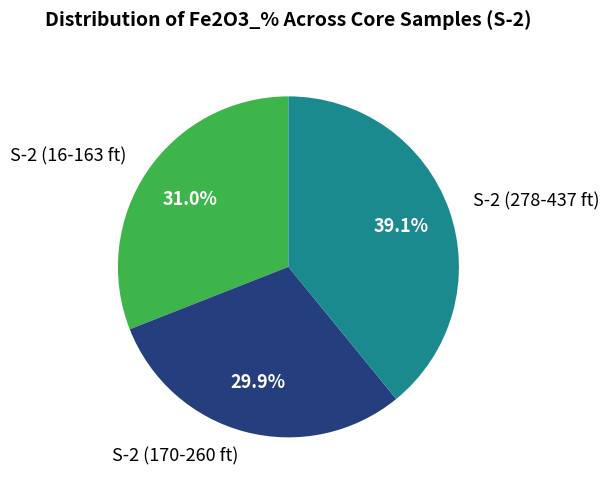

Which has a higher value, S-2 (278-437 ft) or S-2 (170-260 ft)?

S-2 (278-437 ft)